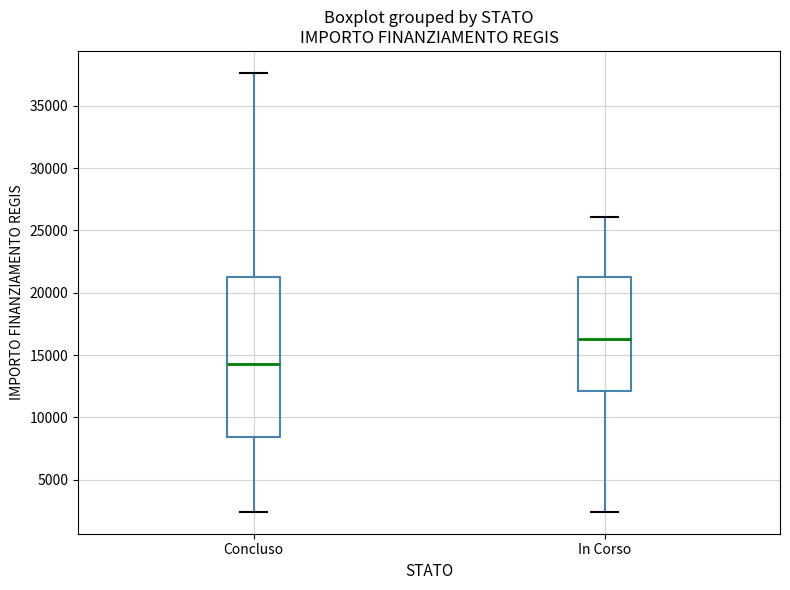

Which box has the highest median line?

In Corso